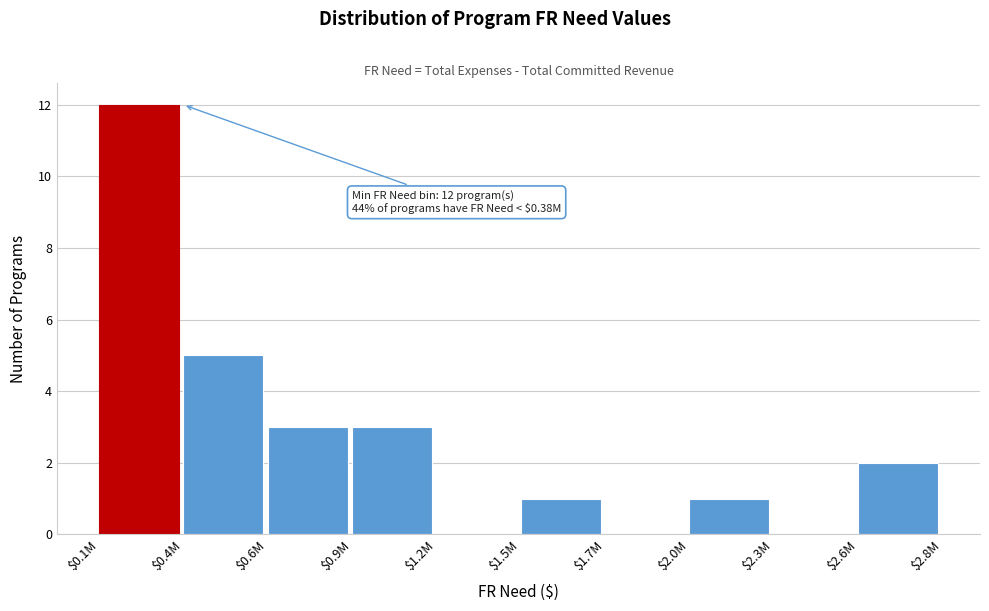

Which category has the highest value across all series?

$0.1M